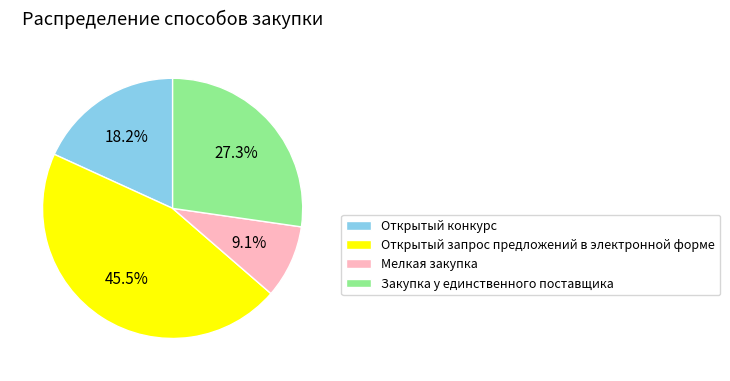

Is the sum of Закупка у единственного поставщика and Открытый запрос предложений в электронной форме greater than half?

Yes